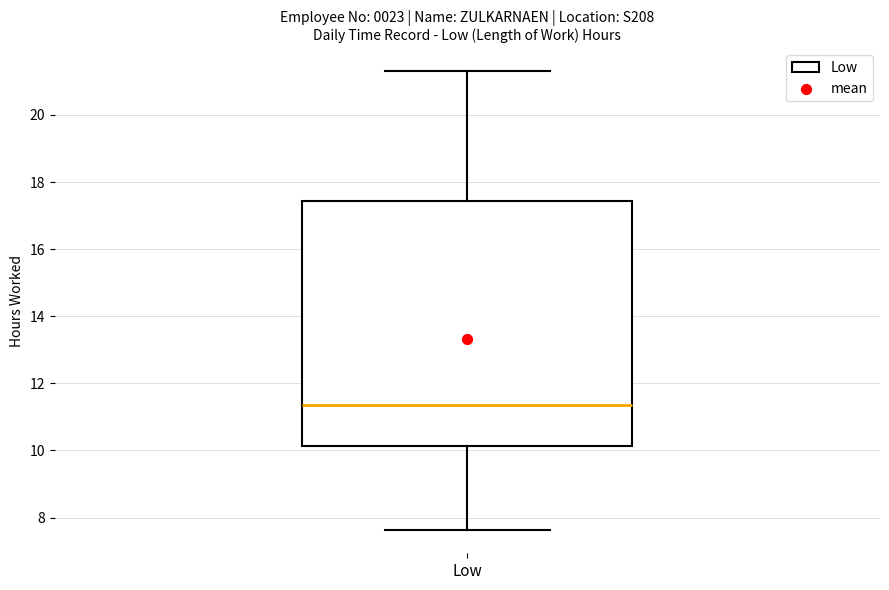

Where does the lower whisker of the box for Low end on the y-axis? The values are not printed on the chart, so give them approximately, as read against the axis.

7.6